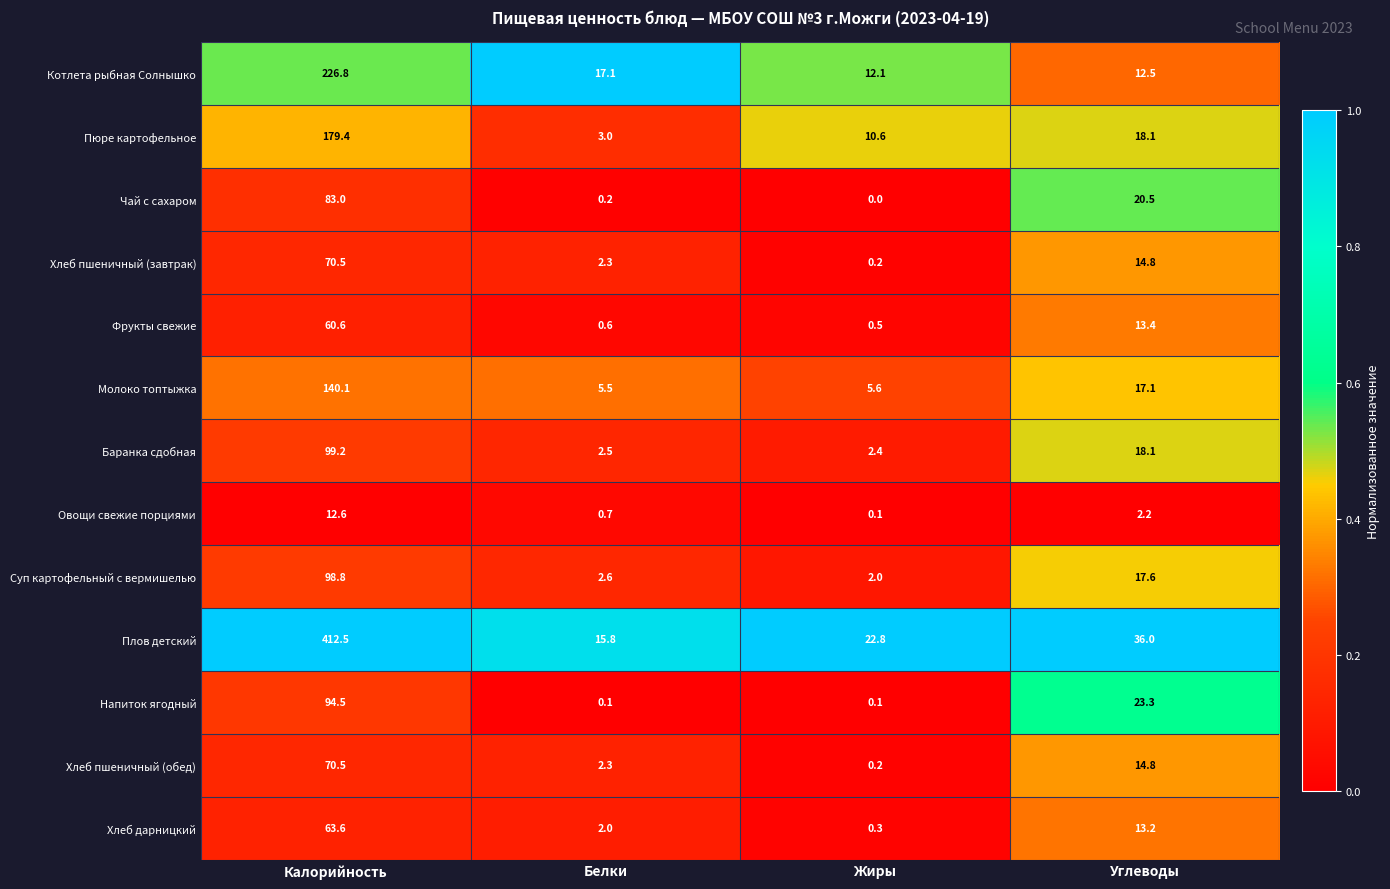

Is it true that Суп картофельный с вермишелью equals 8.3 at Углеводы?

False